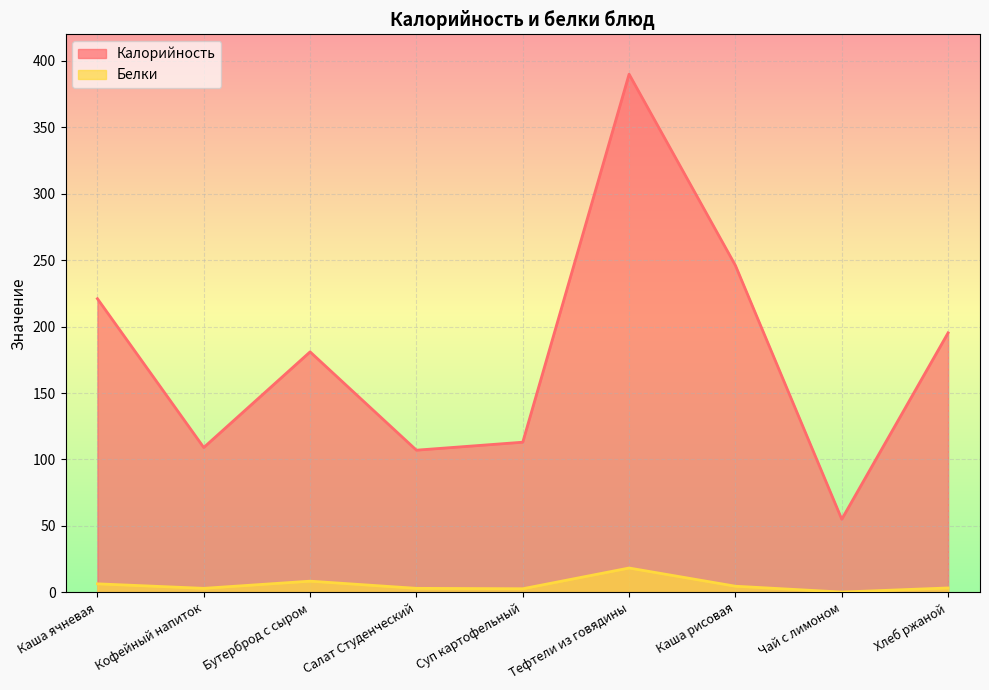

What is the label of the 2nd point from the left?

Кофейный напиток